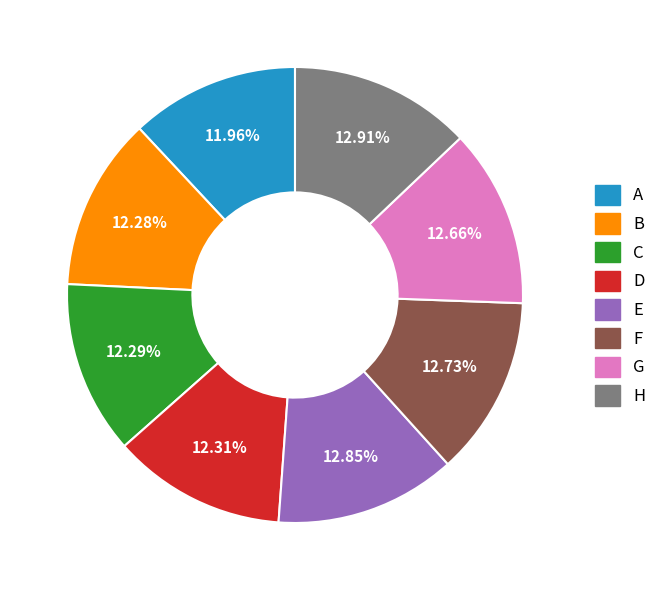

Do G and H together represent more than half of the pie?

No